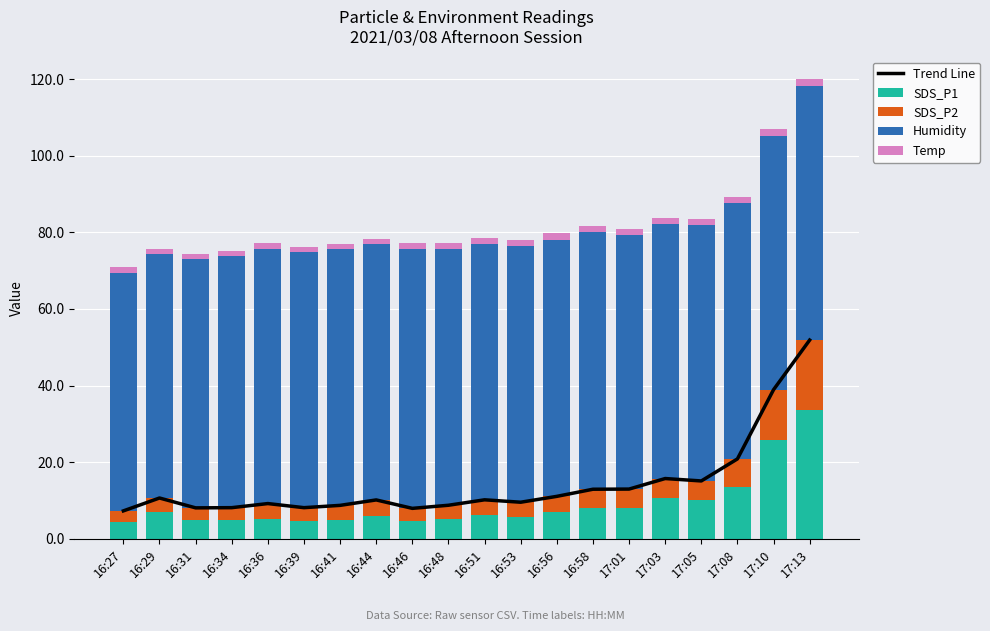

What is the label of the 19th bar from the left?

17:10